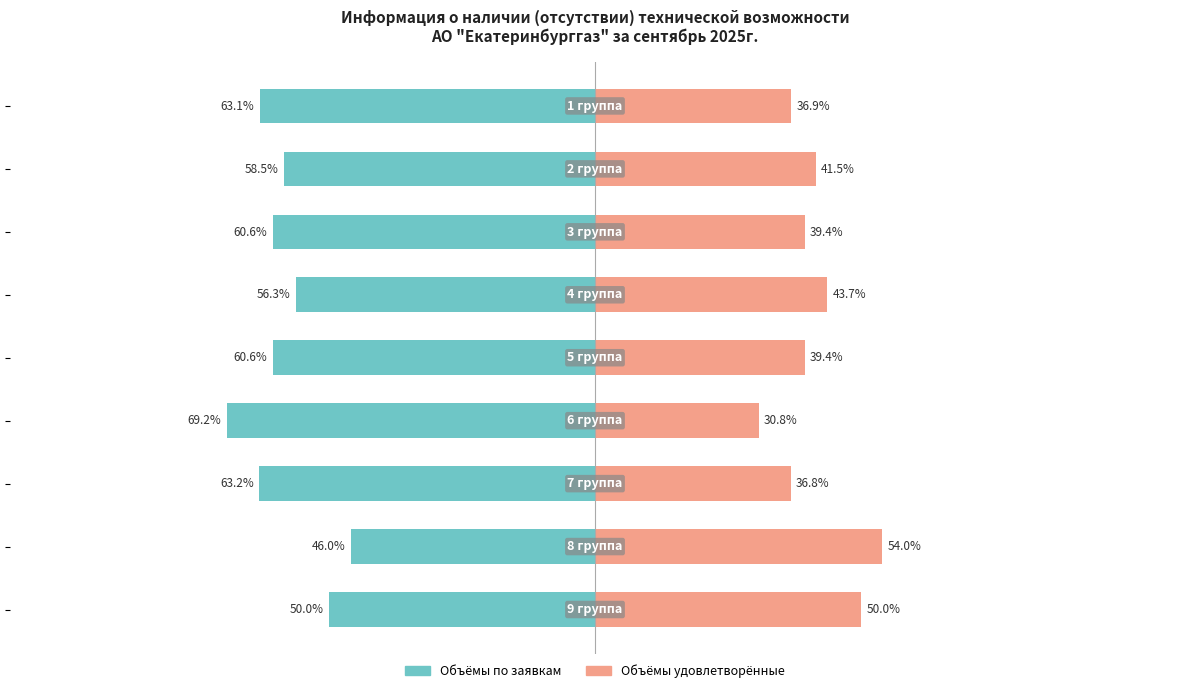

Rank the categories by Объёмы удовлетворённые value from highest to lowest.

7, 8, 3, 1, 2, 4, 0, 6, 5